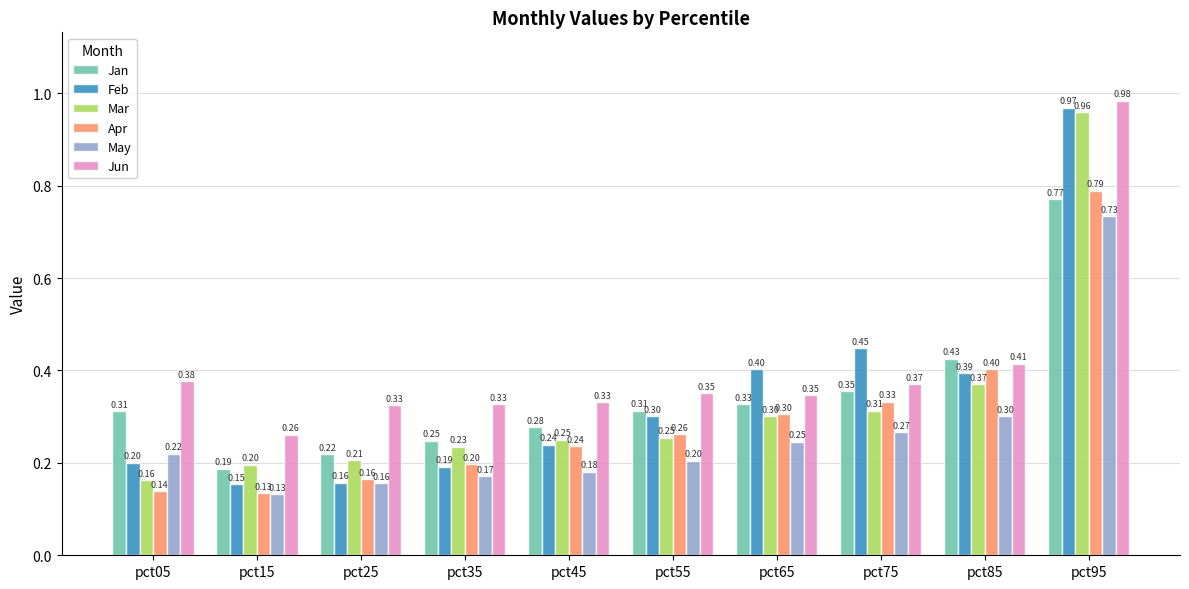

Which series changed the most between pct45 and pct65?

Feb